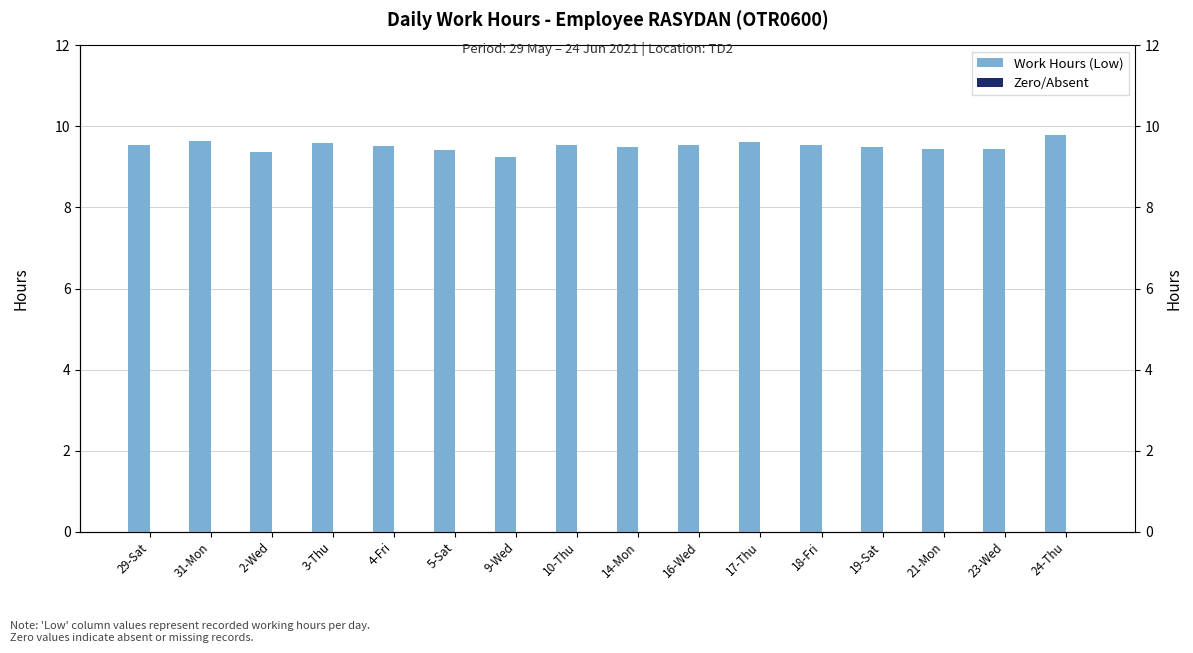

How many bars are there in each group?

2